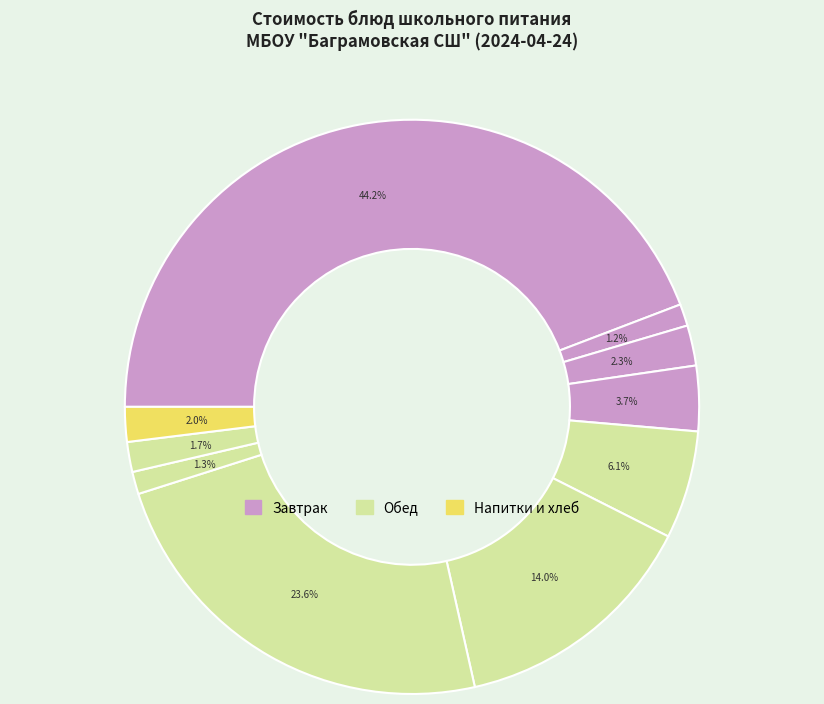

How many segments does this pie chart have?

10